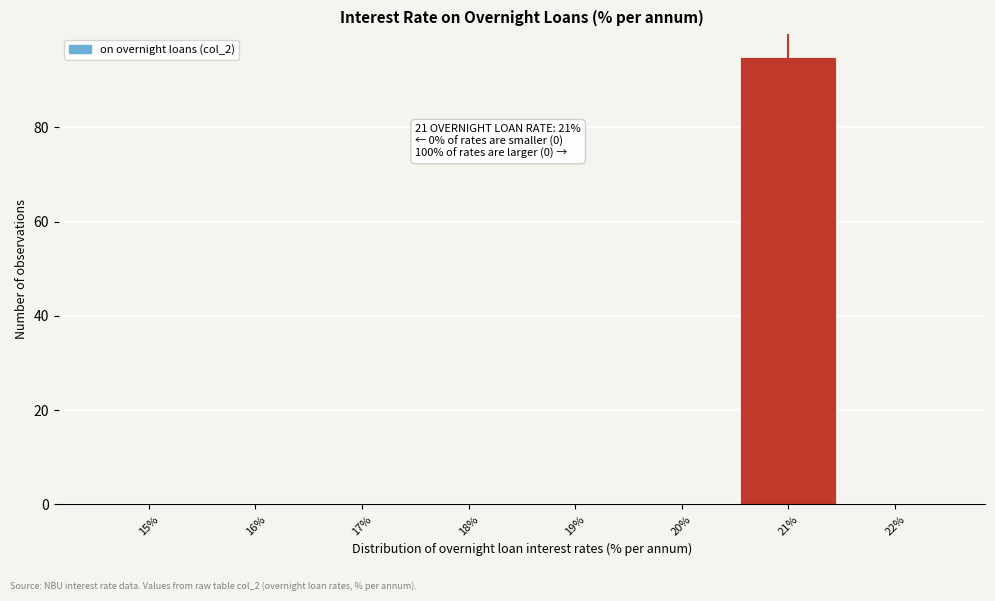

Over which range of the x-axis is the bar tallest?

20.5 to 21.5